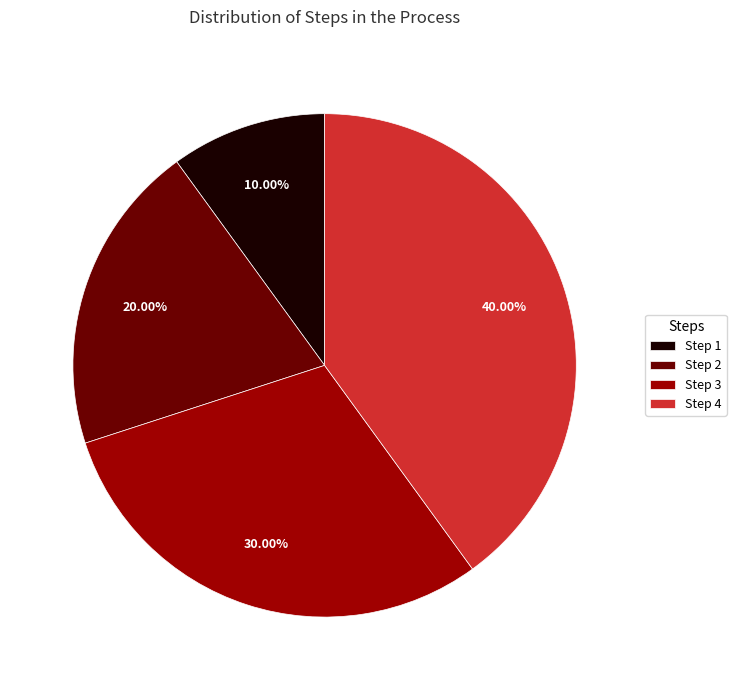

Is the sum of Step 4 and Step 2 greater than half?

Yes